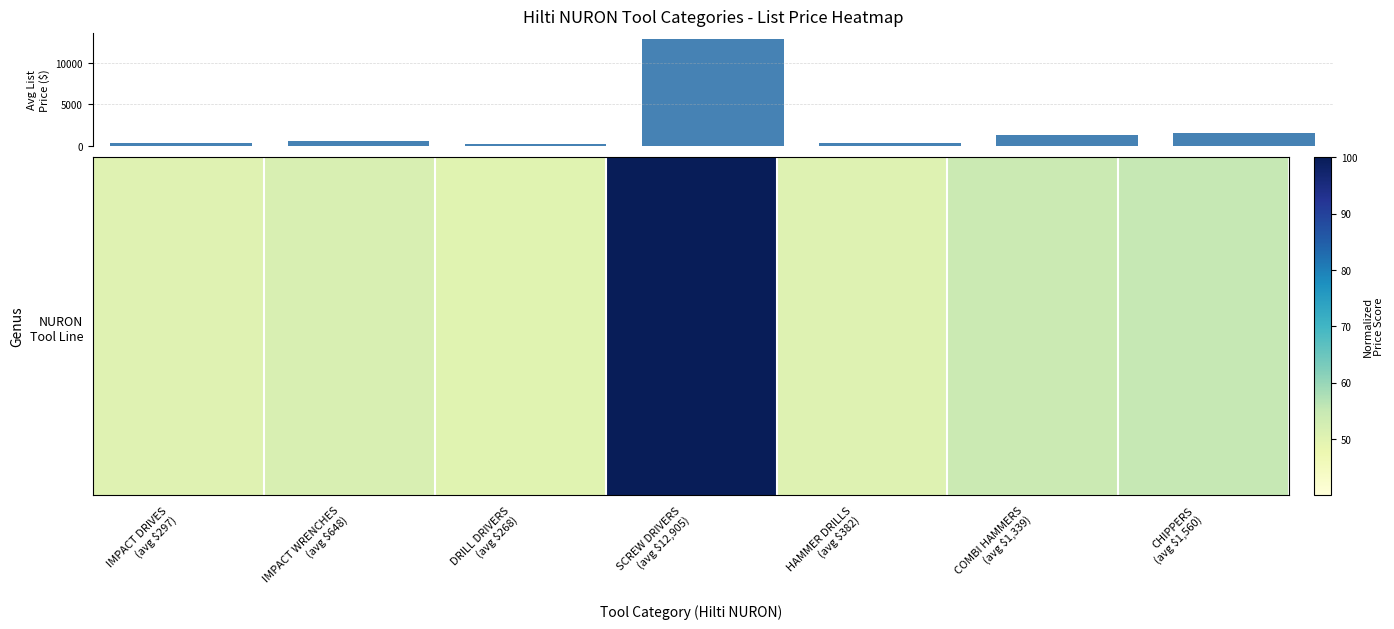

How many distinct data groups are displayed?

1